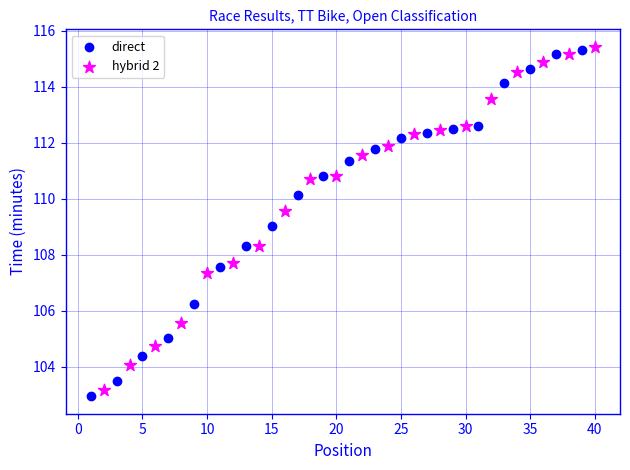

What are all the series names shown in the legend?

direct, hybrid 2